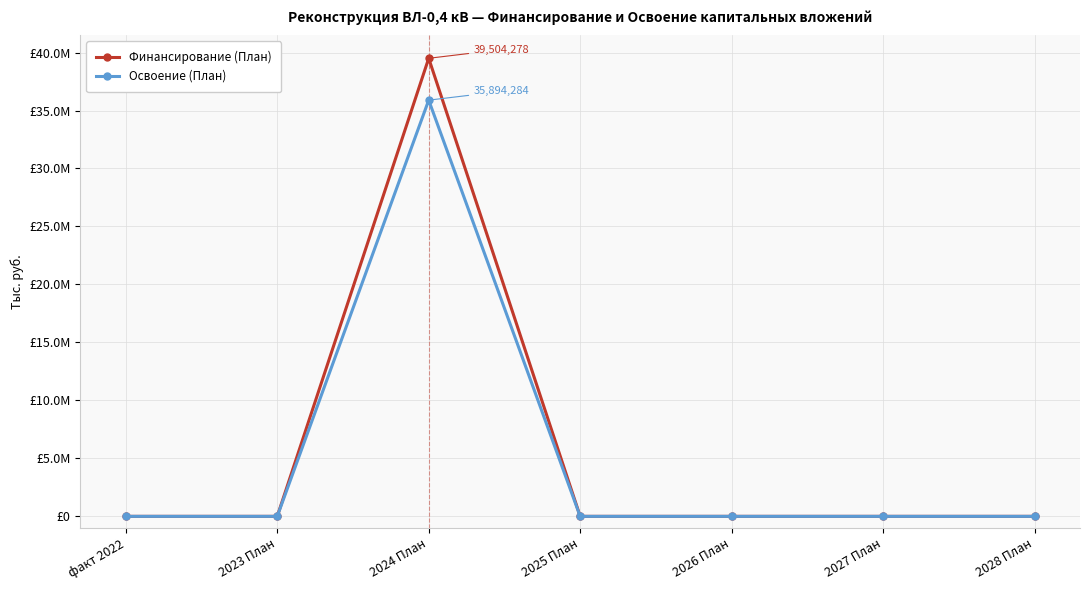

Does the chart have visible grid lines?

Yes